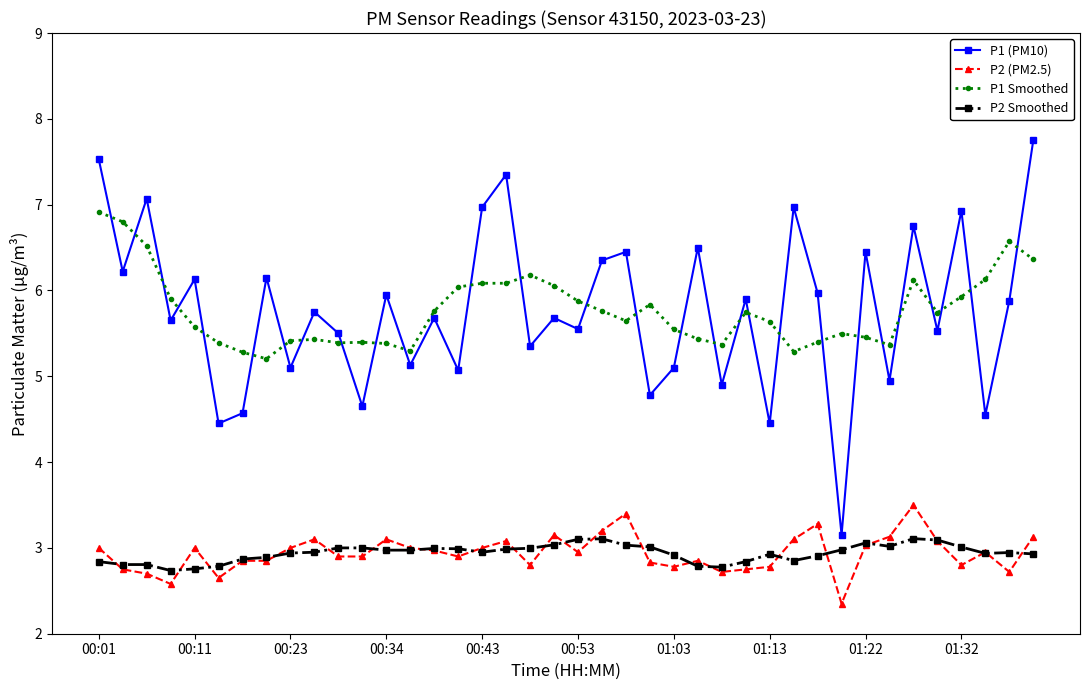

What is the maximum value for P1 (PM10)?

7.8